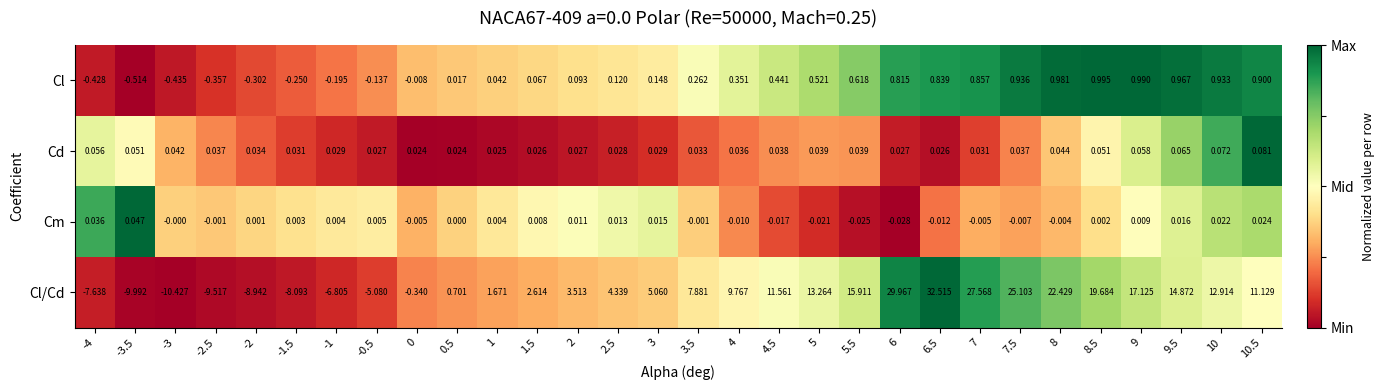

Rank the series at -1.5 from highest to lowest value.

Cd, Cm, Cl, Cl/Cd